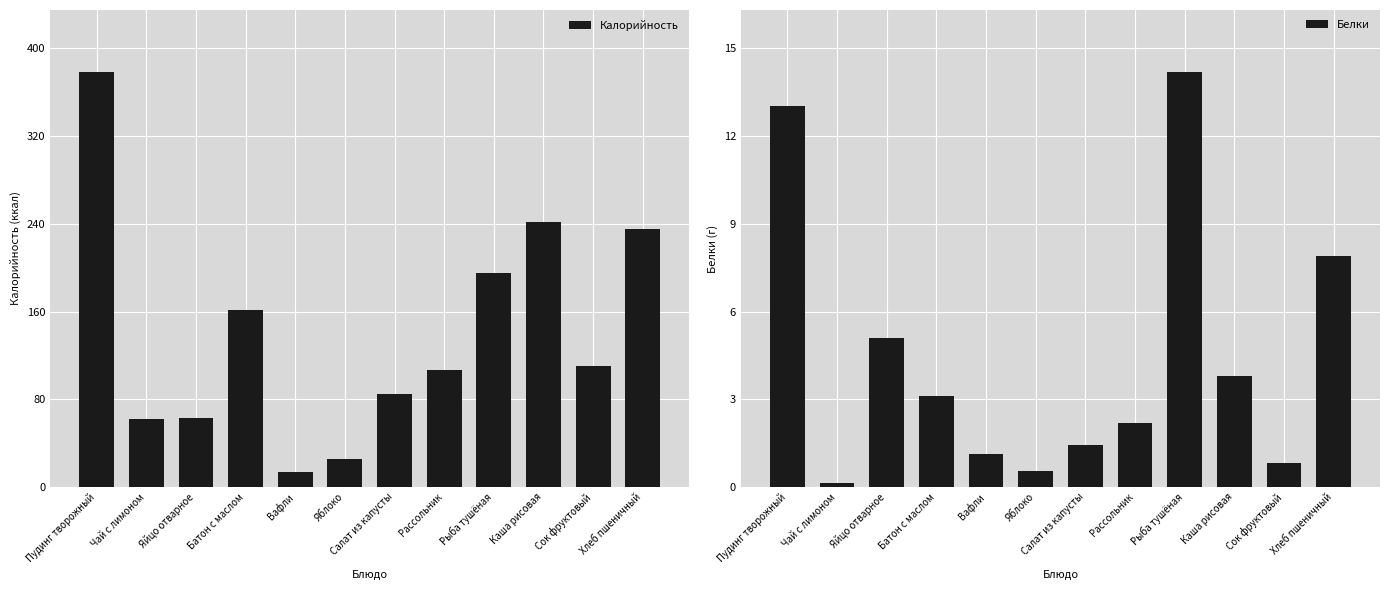

How many data points in Калорийность are above 110?

5